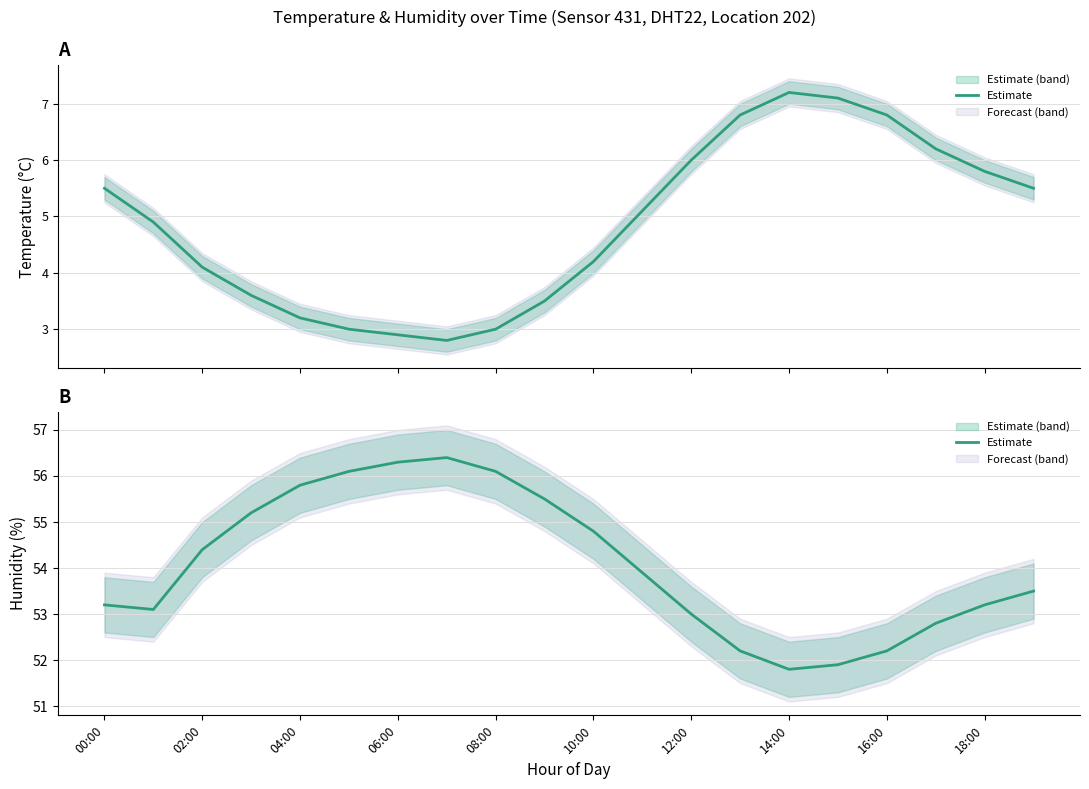

Which label corresponds to the largest value in the chart?

14:00